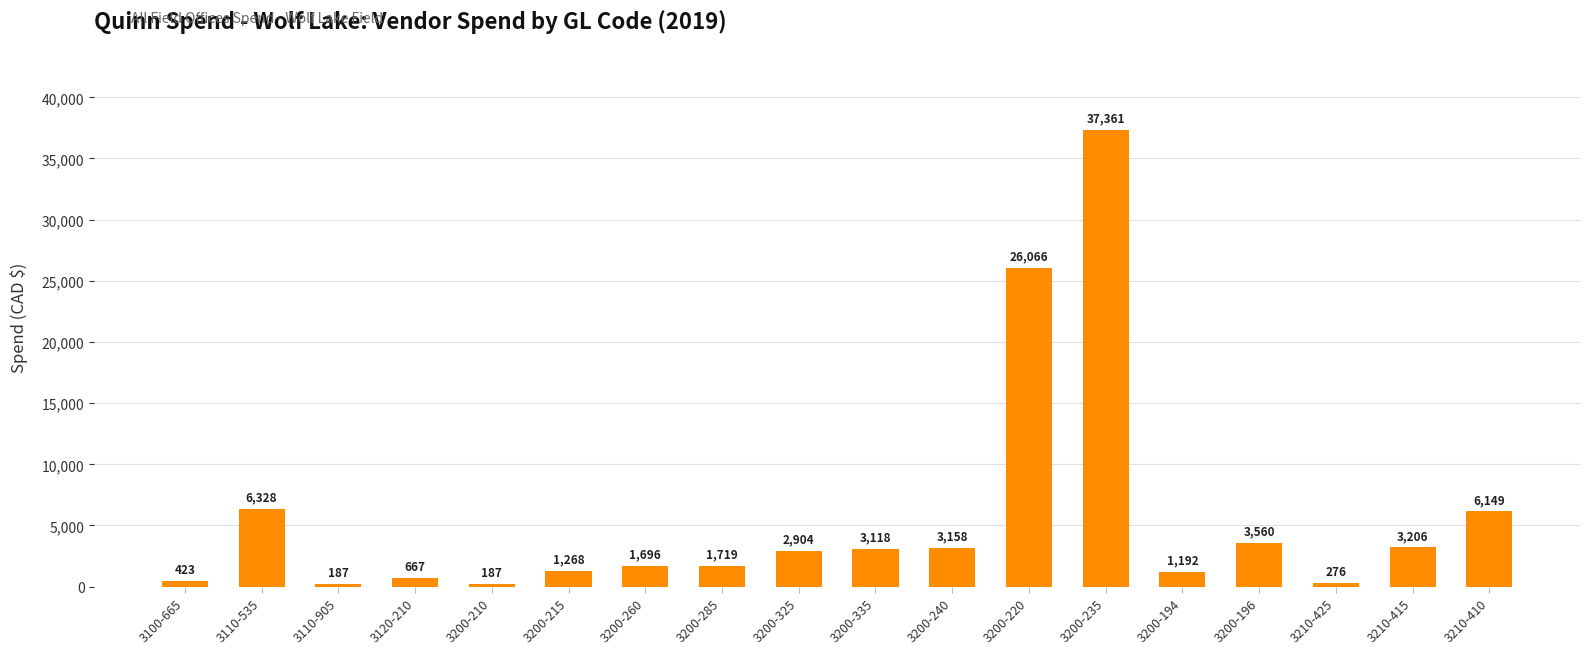

Approximately how many times larger is the value at 3200-194 compared to 3200-285?

0.7